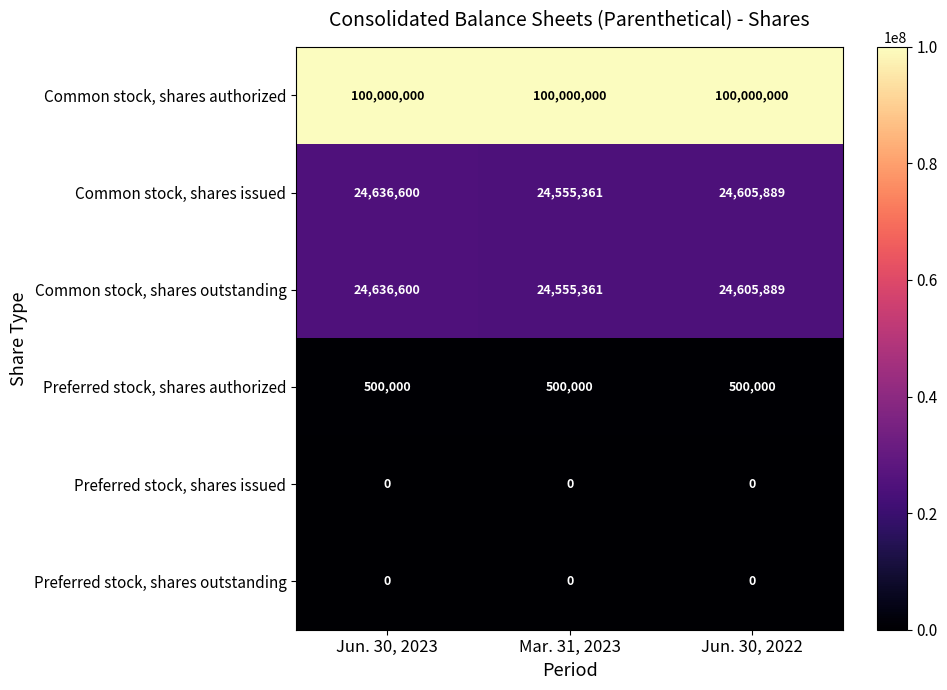

What is the maximum value shown in the chart?

100000000